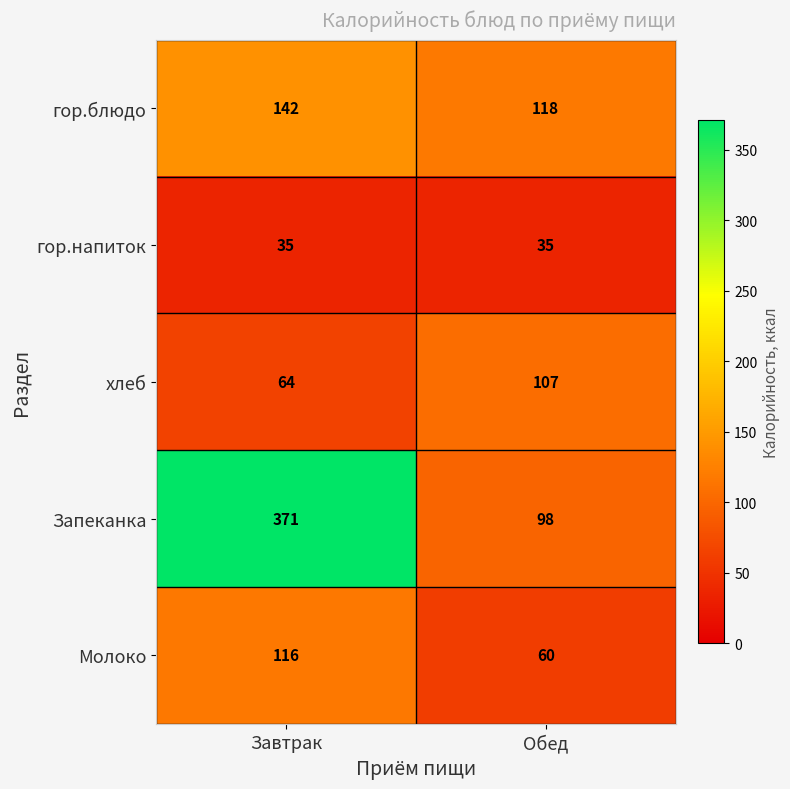

The value of гор.блюдо at Завтрак is 142. True or false?

True